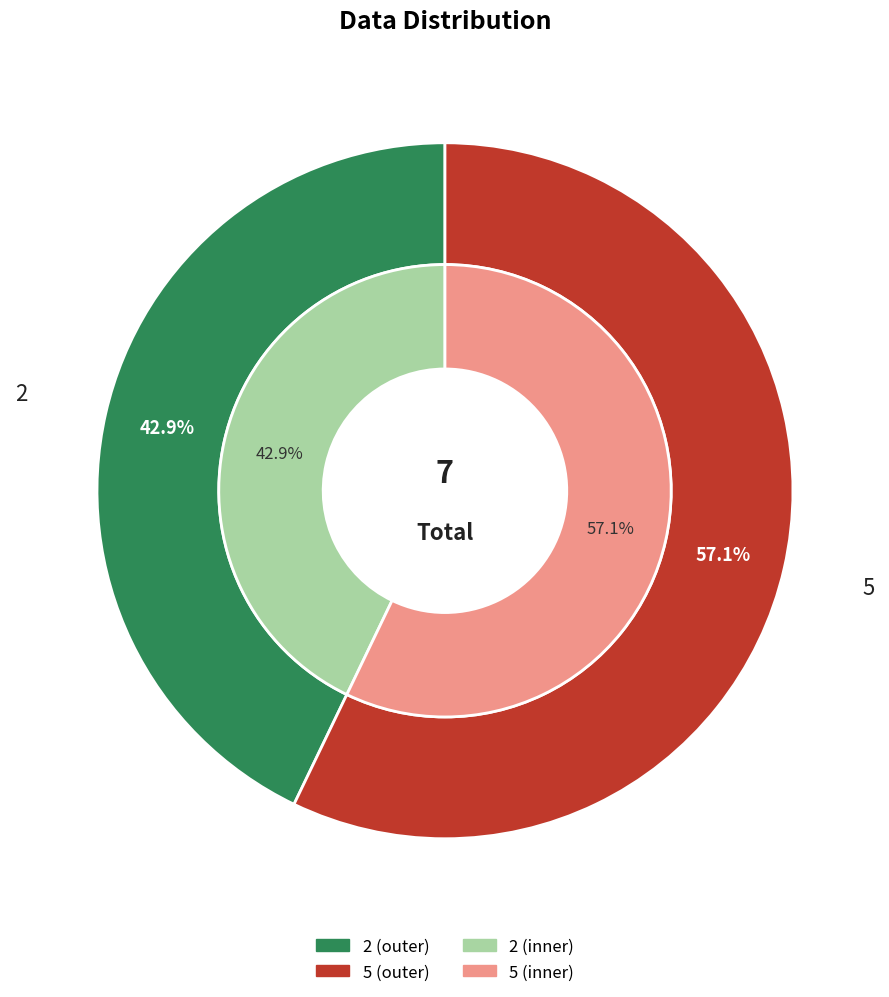

What is the change in value from 2 to 5?

+1